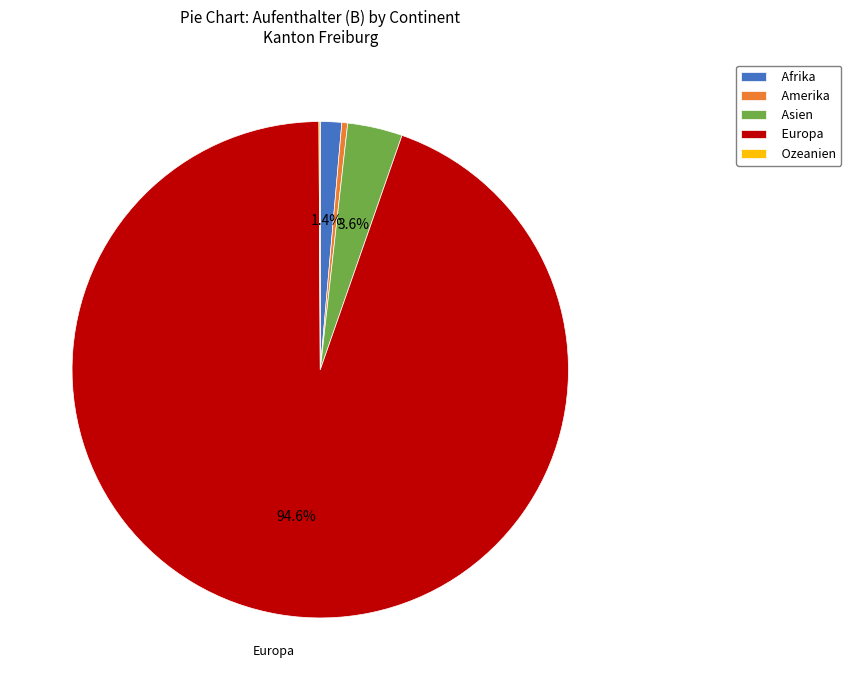

Is there a majority slice in this chart?

Yes